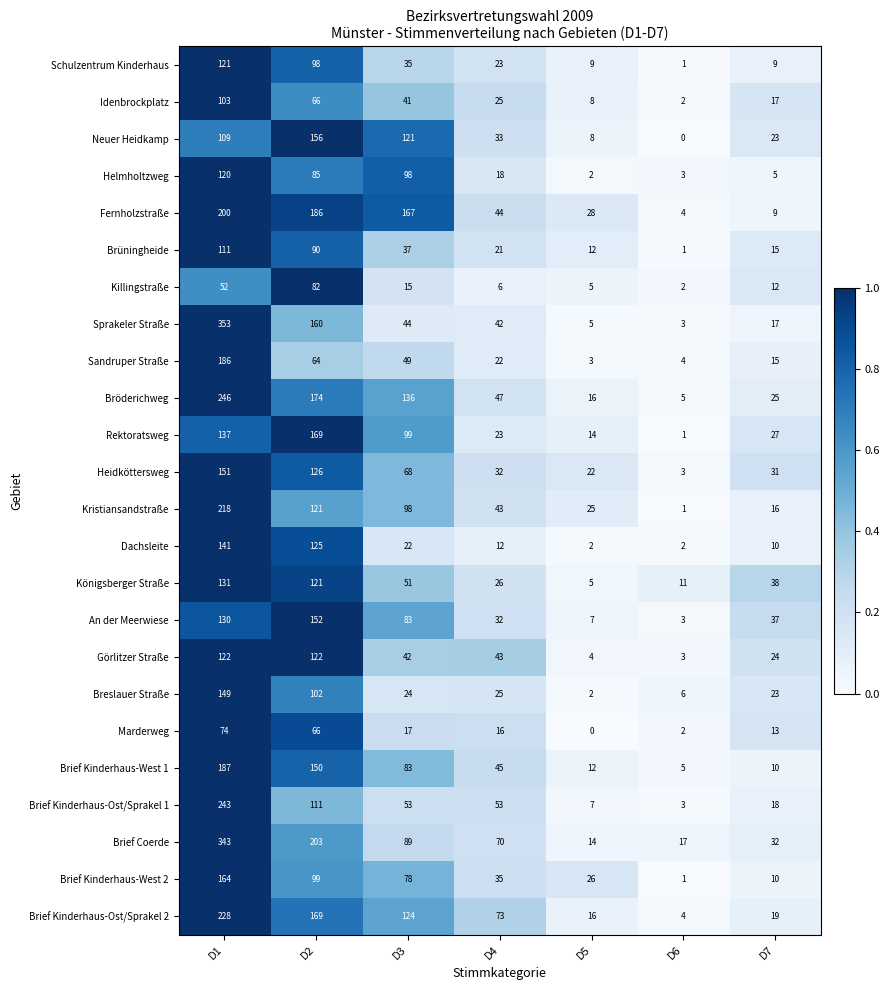

Which series changed the most between D4 and D6?

Brief Kinderhaus-Ost/Sprakel 2